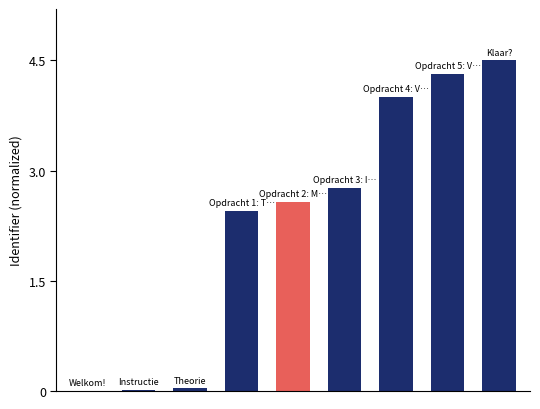

What is the maximum value shown in the chart?

4.5